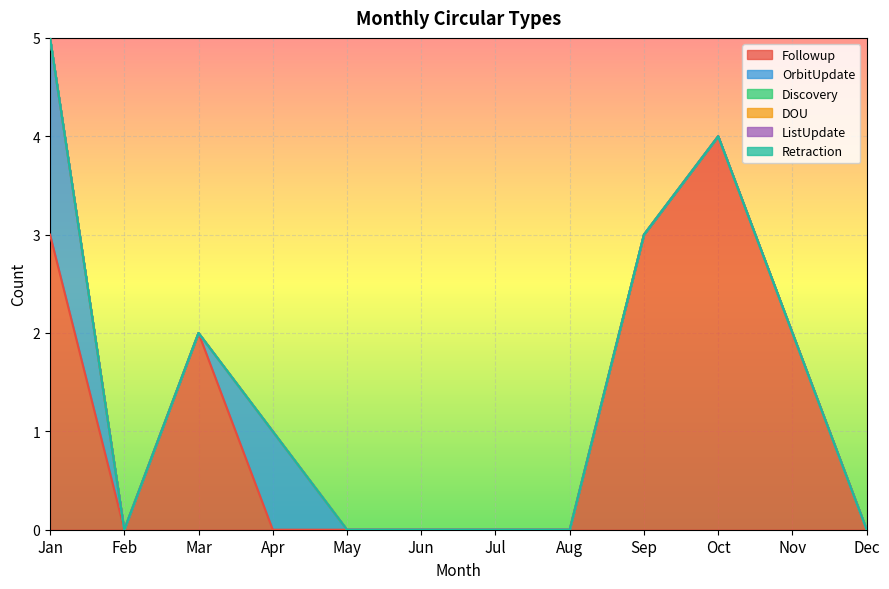

Reading left to right, extract all data points from this chart.

Followup: Jan=3	Feb=0	Mar=2	Apr=0	May=0	Jun=0	Jul=0	Aug=0	Sep=3	Oct=4	Nov=2	Dec=0
OrbitUpdate: Jan=2	Feb=0	Mar=0	Apr=1	May=0	Jun=0	Jul=0	Aug=0	Sep=0	Oct=0	Nov=0	Dec=0
Discovery: Jan=0	Feb=0	Mar=0	Apr=0	May=0	Jun=0	Jul=0	Aug=0	Sep=0	Oct=0	Nov=0	Dec=0
DOU: Jan=0	Feb=0	Mar=0	Apr=0	May=0	Jun=0	Jul=0	Aug=0	Sep=0	Oct=0	Nov=0	Dec=0
ListUpdate: Jan=0	Feb=0	Mar=0	Apr=0	May=0	Jun=0	Jul=0	Aug=0	Sep=0	Oct=0	Nov=0	Dec=0
Retraction: Jan=0	Feb=0	Mar=0	Apr=0	May=0	Jun=0	Jul=0	Aug=0	Sep=0	Oct=0	Nov=0	Dec=0